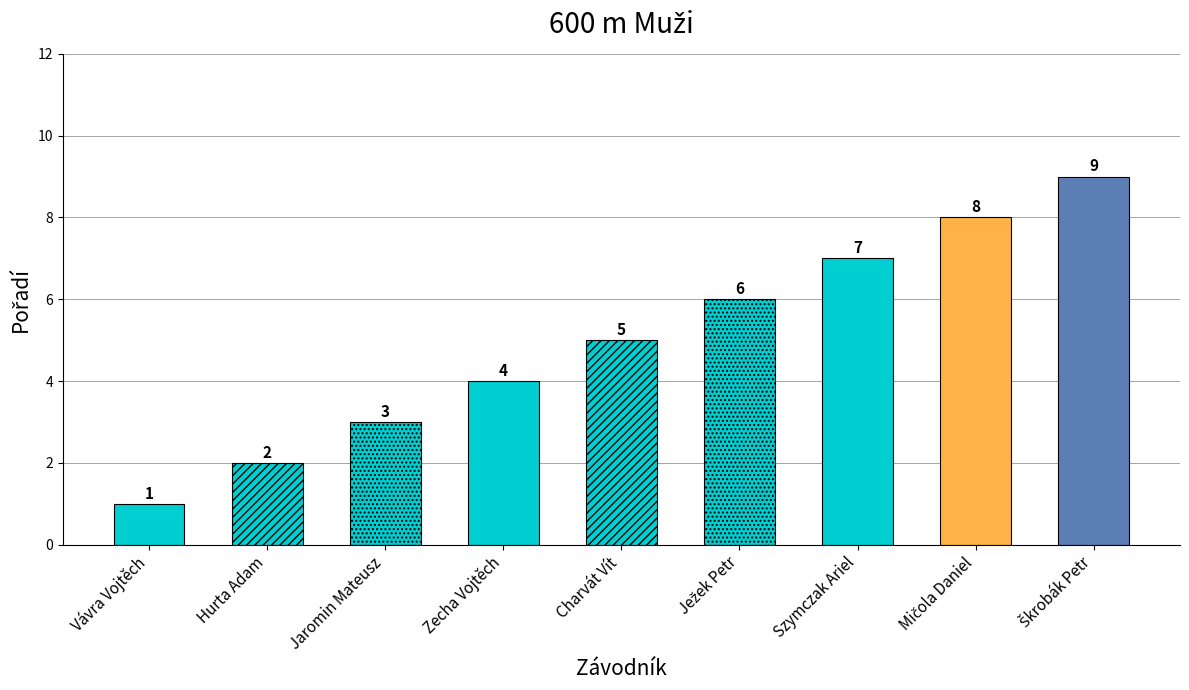

What is the minimum value shown in the chart?

1